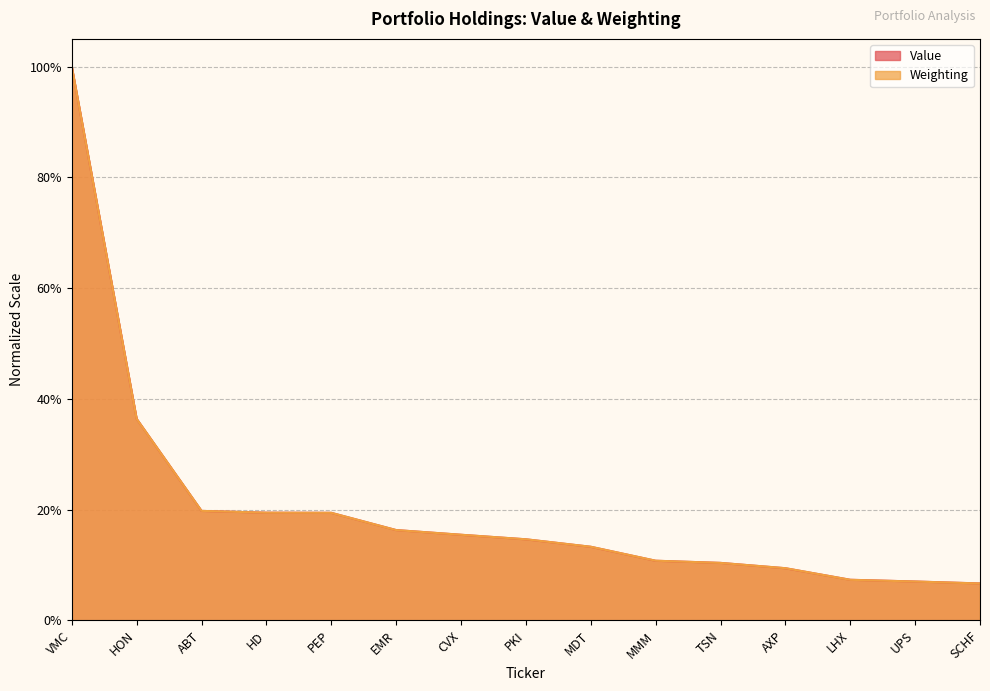

What is the sum of the Value values at UPS and MDT?

0.2